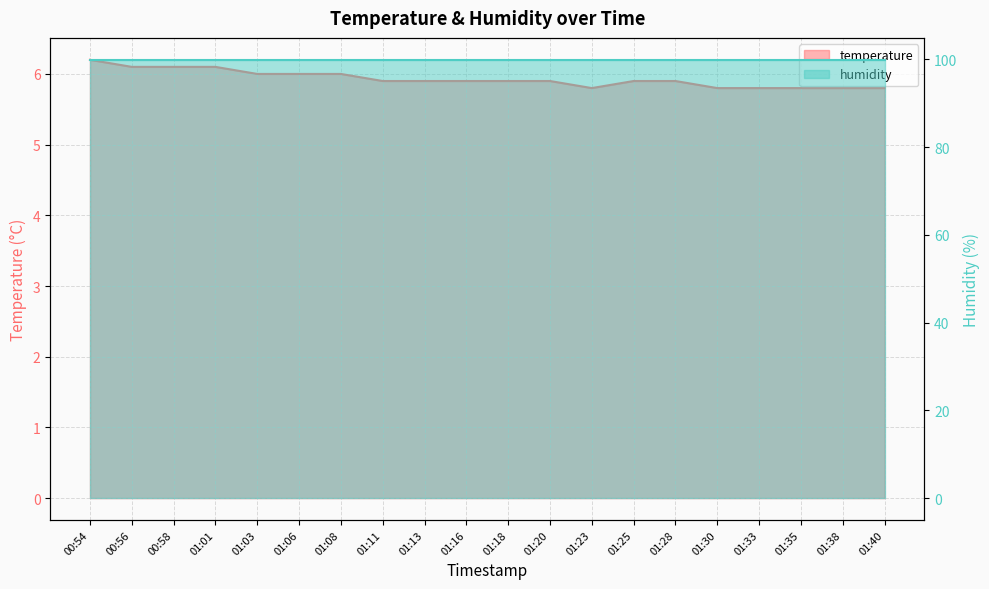

What is the value of the 11th point from the left?

5.9